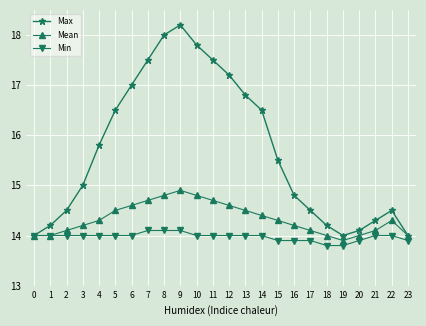

What is the difference between the highest and lowest values at 12?

3.2